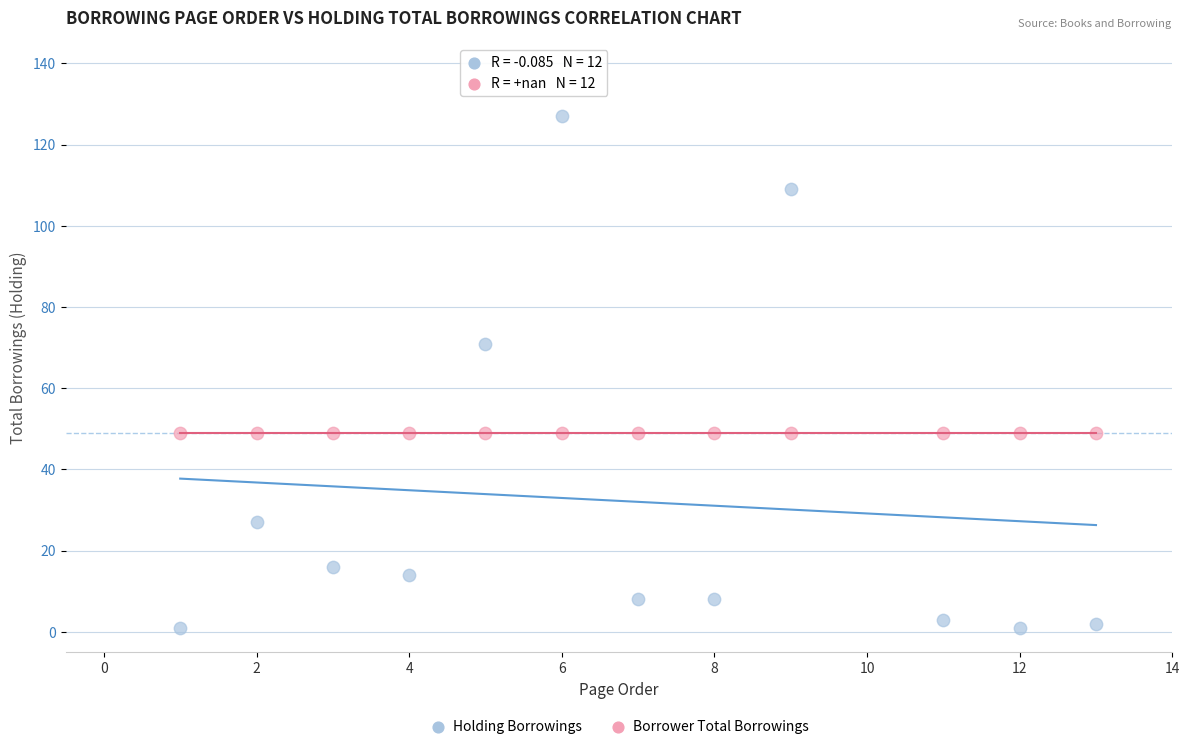

Which series reaches the minimum Y coordinate?

Holding Borrowings